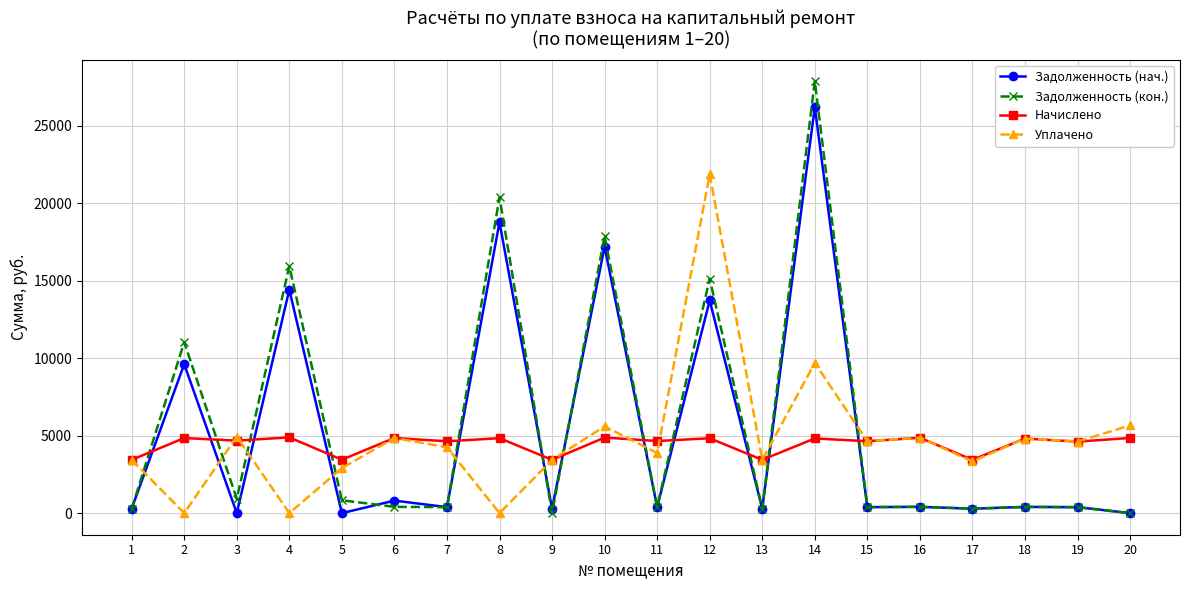

What is the approximate value of Задолженность (нач.) at 17?

286.7